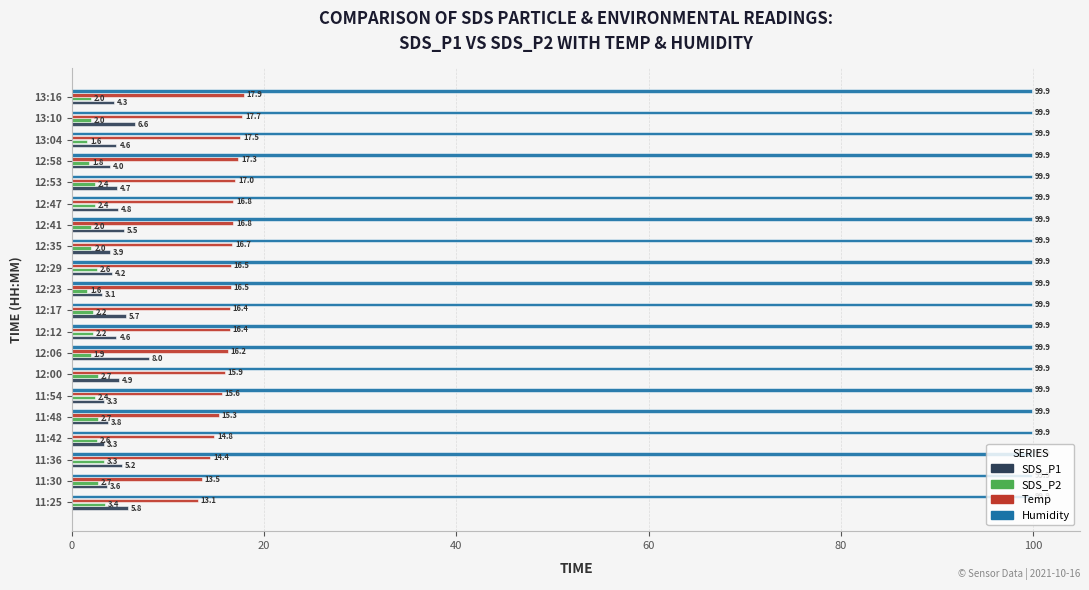

True or false: SDS_P2 has a value of 1.6 at 12:23.

True